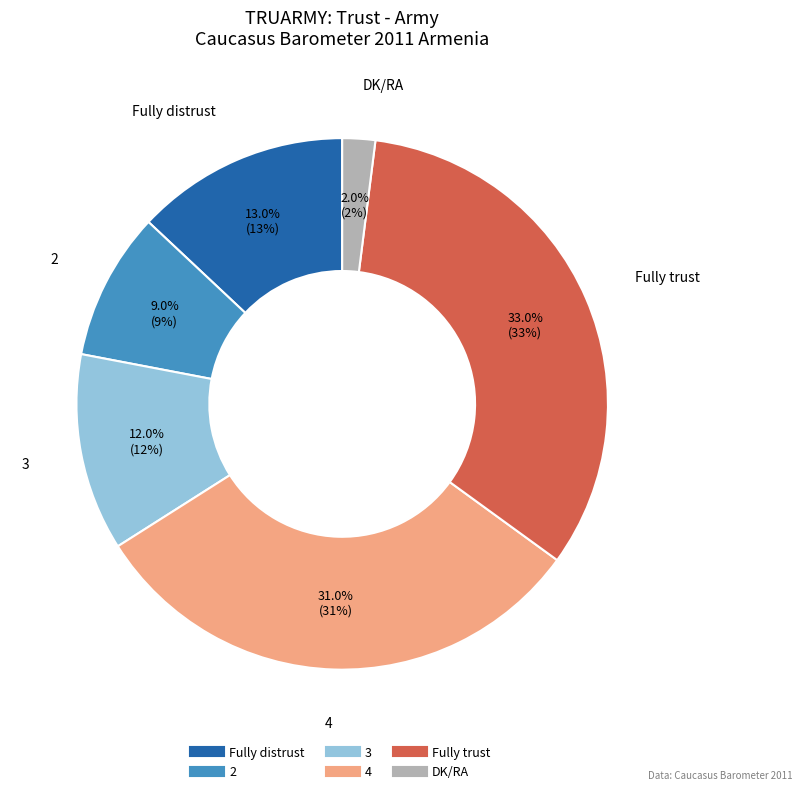

Is there any slice that represents more than half of the pie?

No